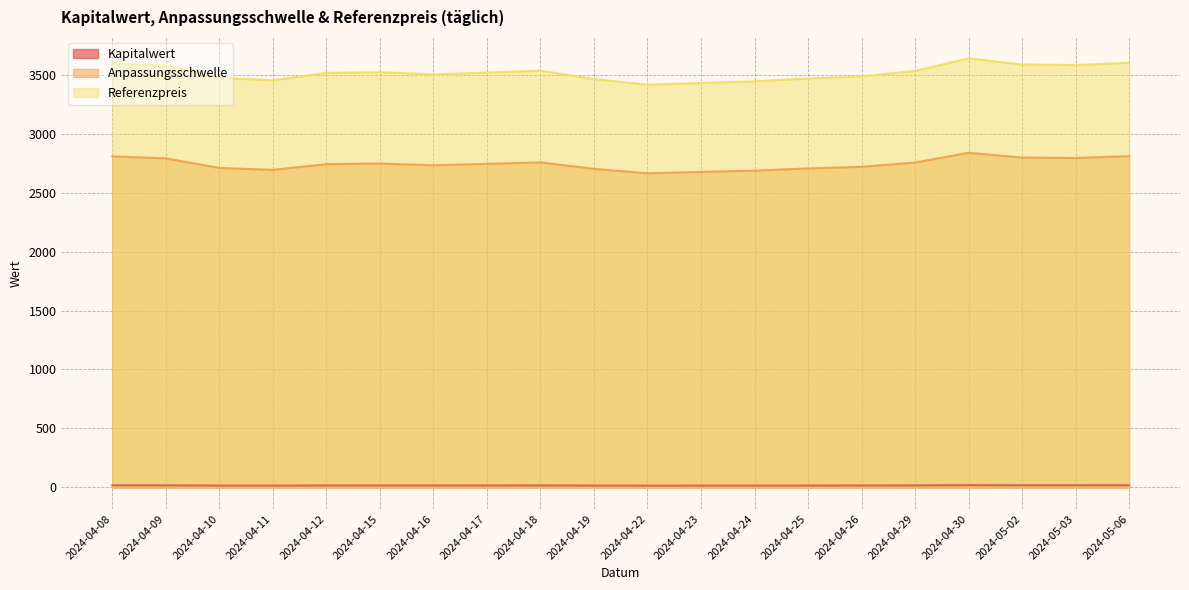

How many values in the Kapitalwert series are below 16?

6